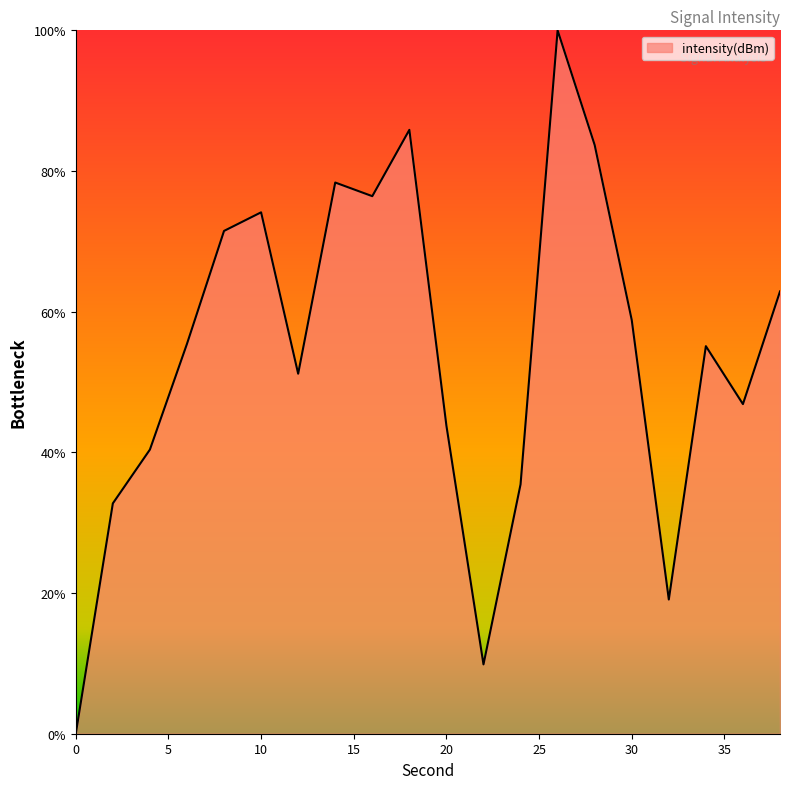

What is the value of the 3rd point from the left?

40.4